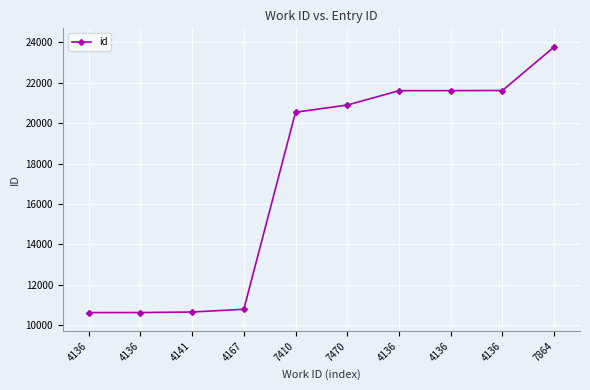

What is the minimum value shown in the chart?

10618